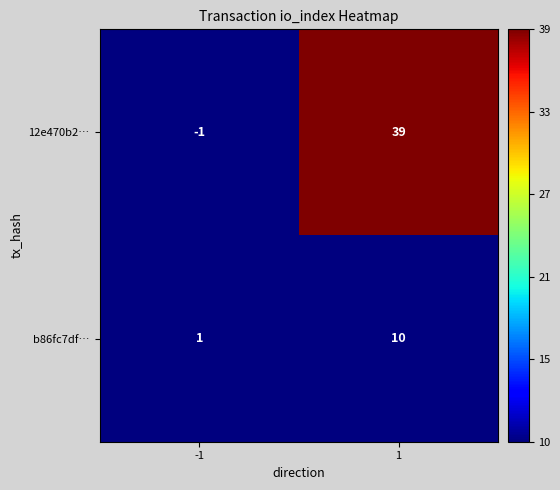

What is the approximate value of 12e470b2… at 1, to the nearest 5?

40